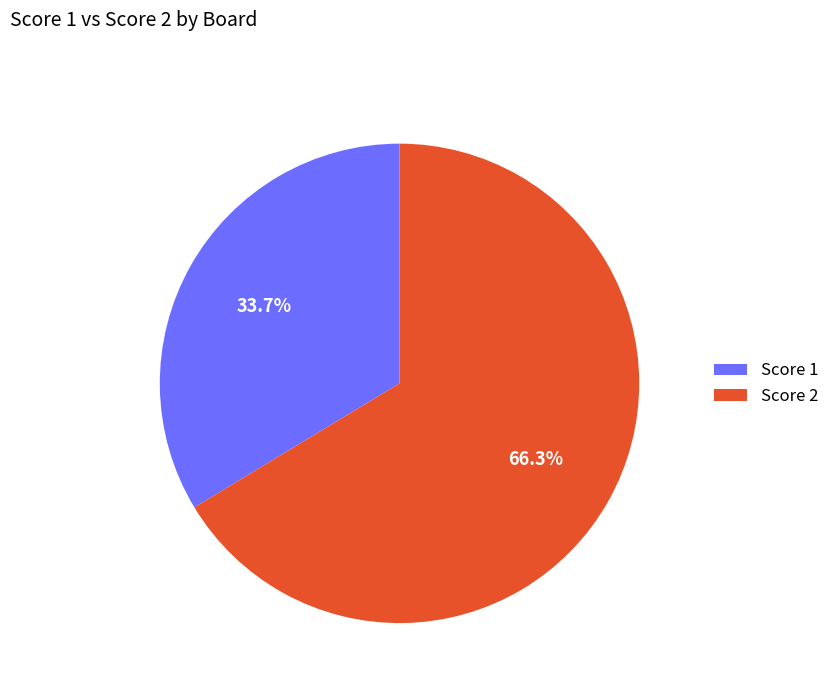

Rank the categories by value from highest to lowest.

Score 2, Score 1